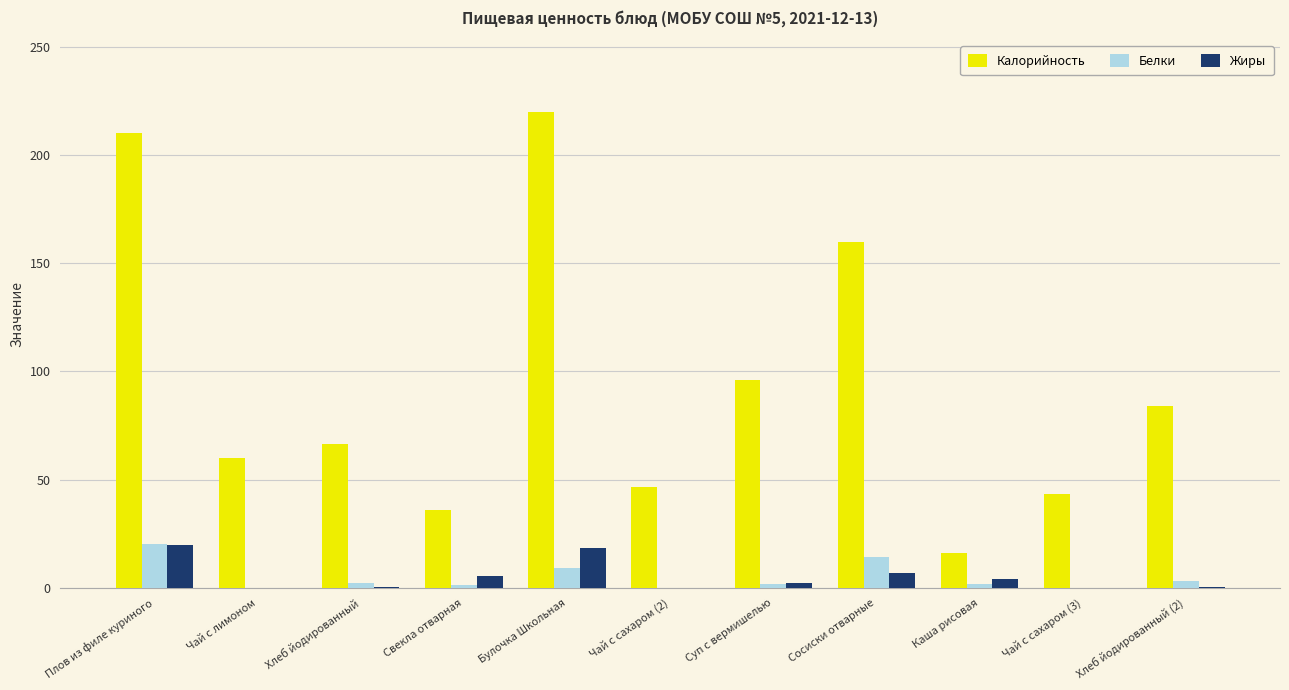

Which series has the largest total across all categories?

Калорийность